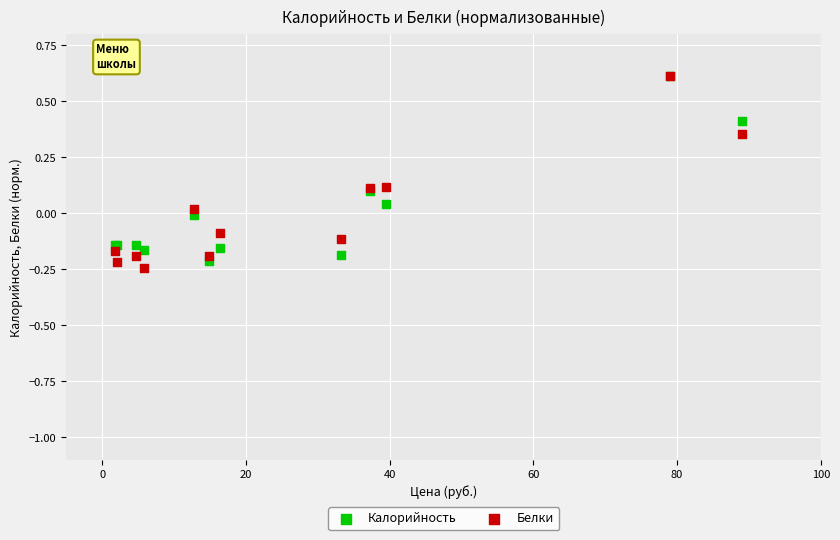

What are all the series names shown in the legend?

Калорийность, Белки